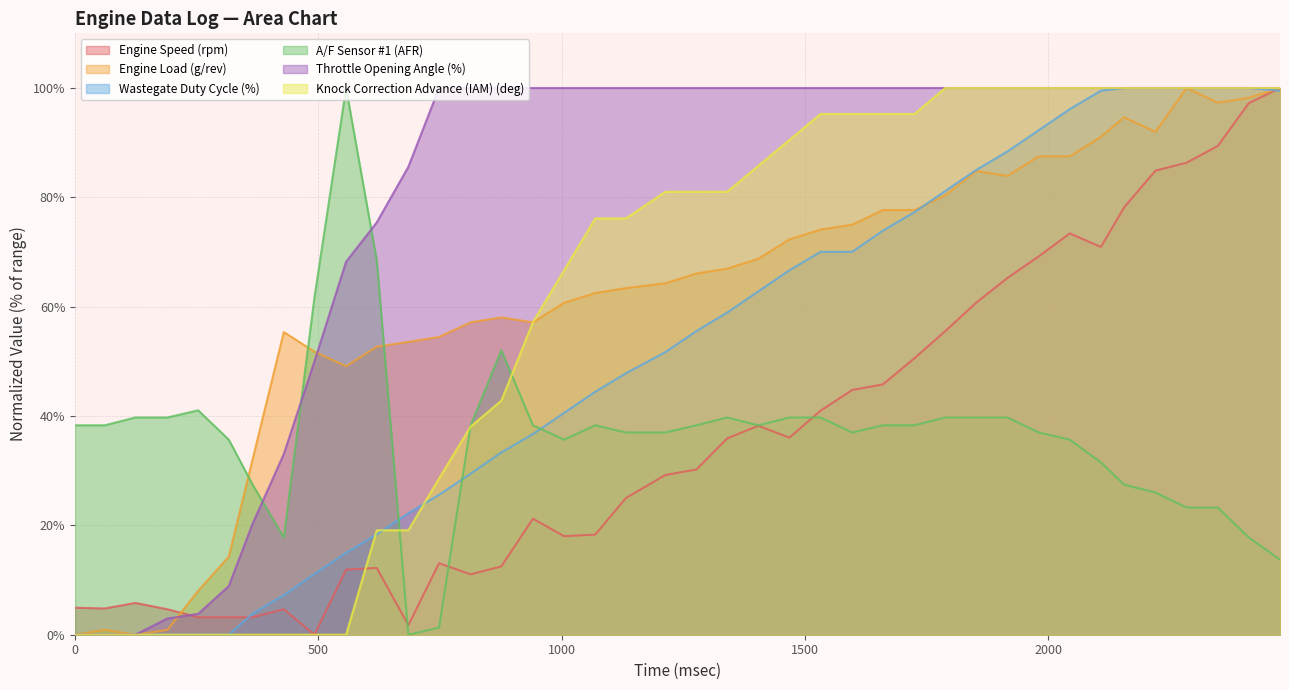

How many data points in Engine Load (g/rev) are less than 66?

20